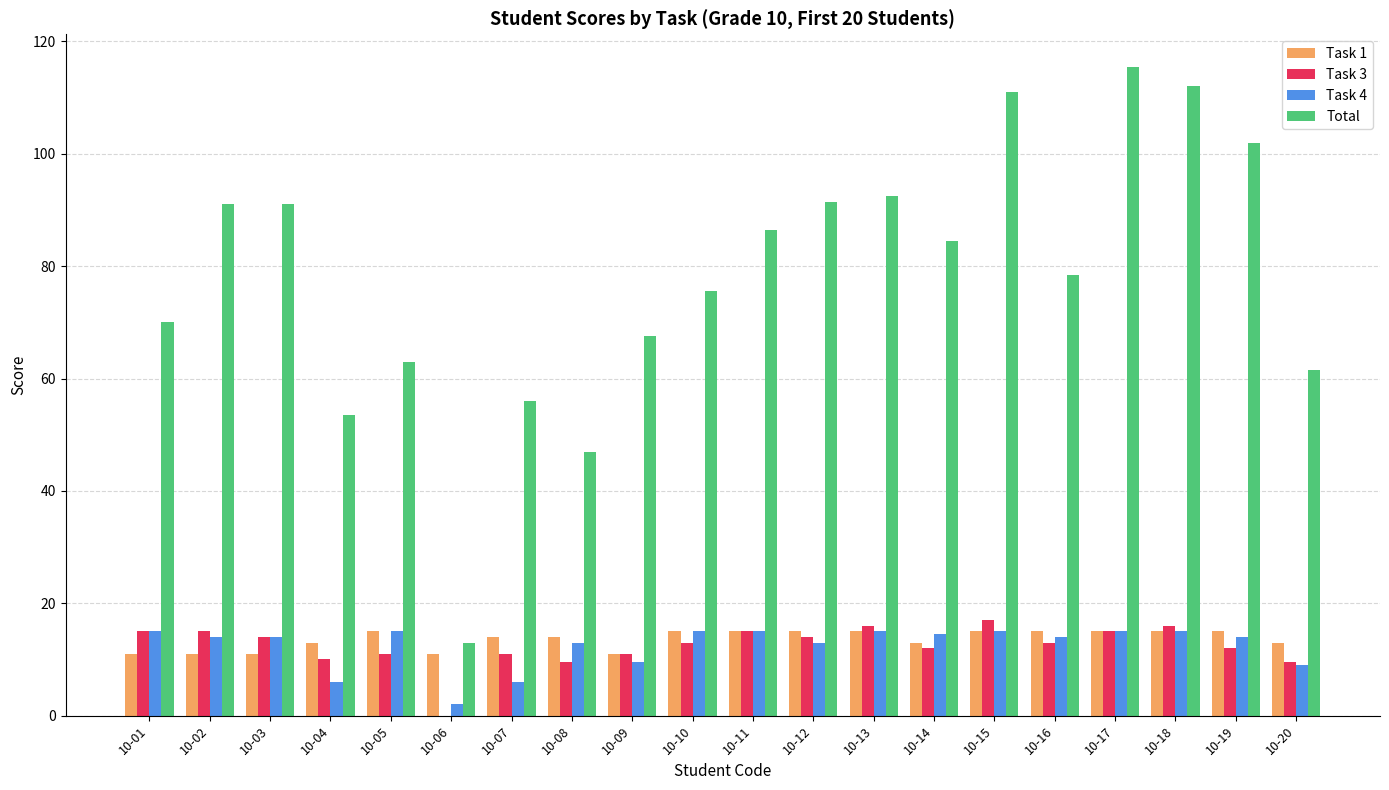

What is the maximum value for Total?

115.5